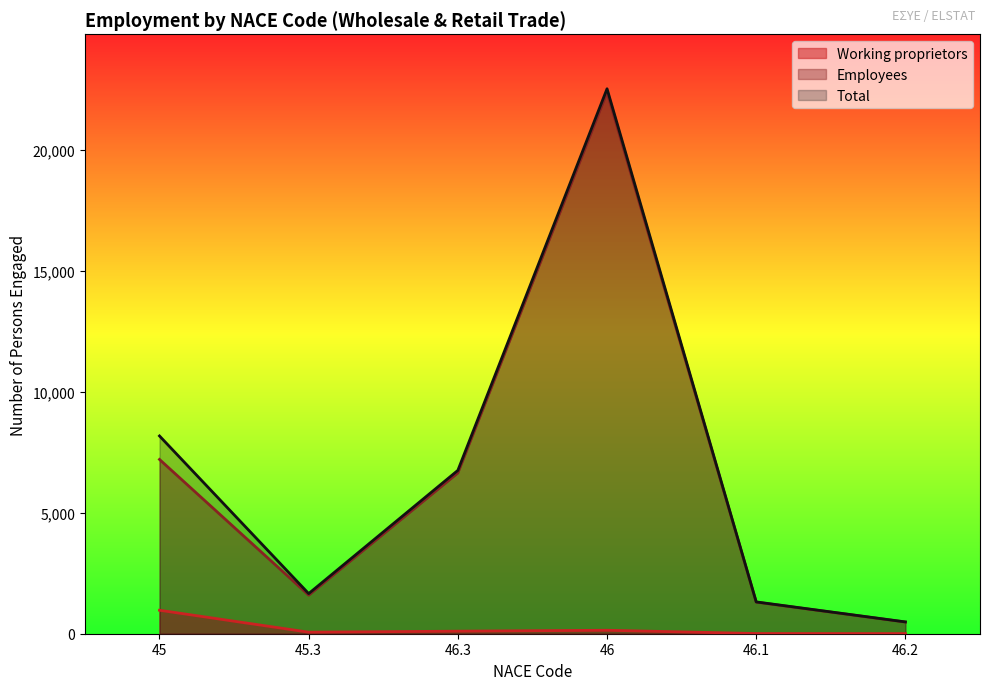

Rank the categories by Total value from lowest to highest.

46.2, 46.1, 45.3, 46.3, 45, 46